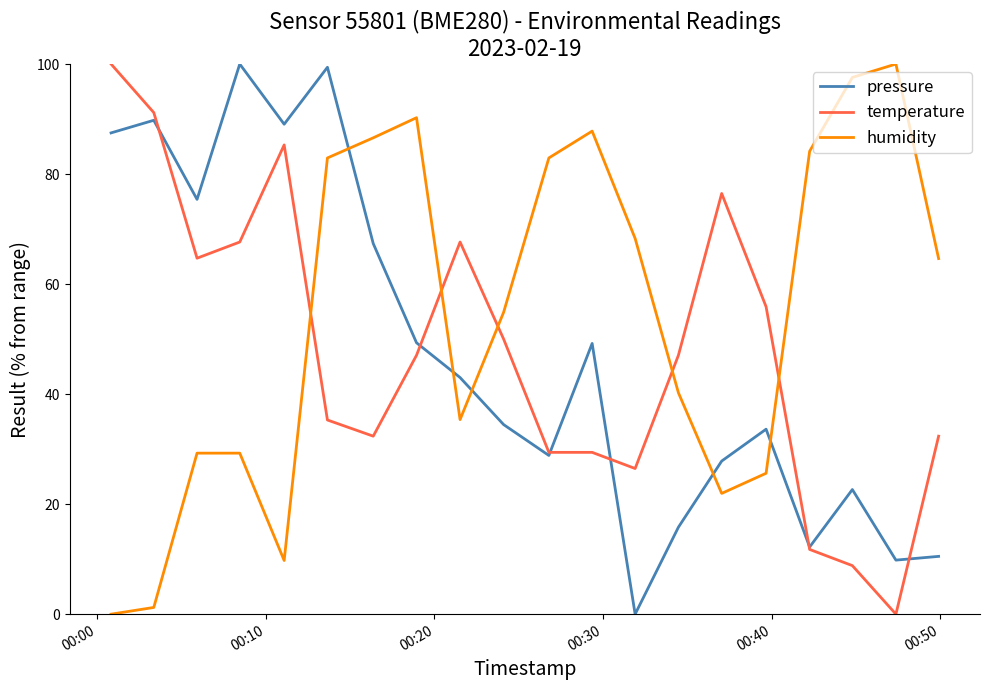

How many series are shown in this chart?

3